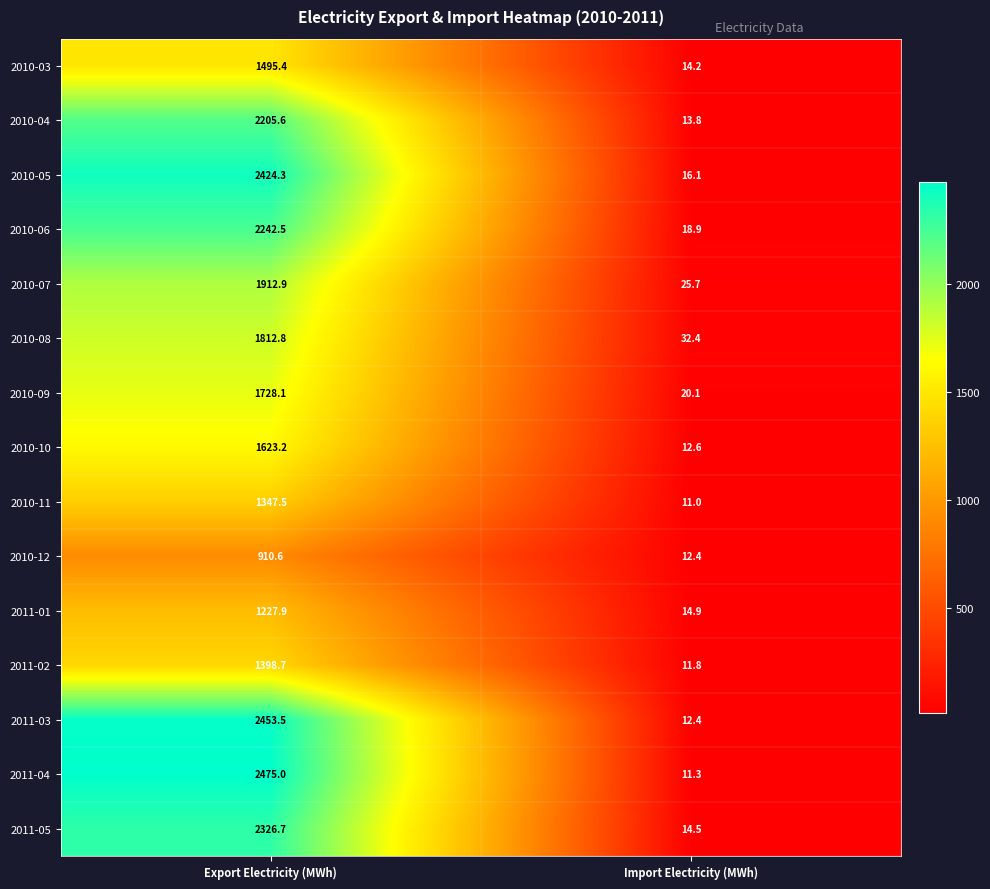

What is the difference between the 2010-06 values at Import Electricity (MWh) and Export Electricity (MWh)?

2223.6